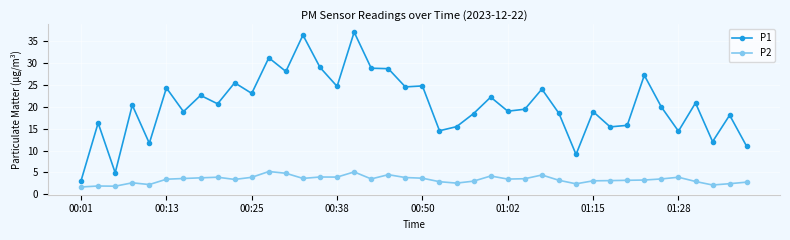

True or false: P2 has more than 1 interior local peaks.

True